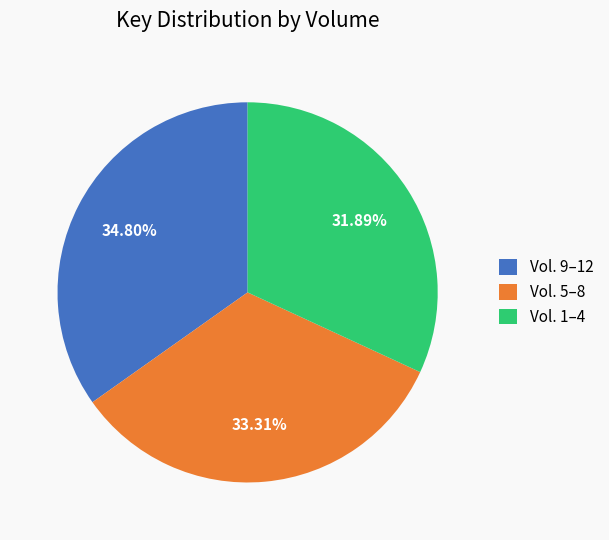

Count the number of slices in the pie.

3